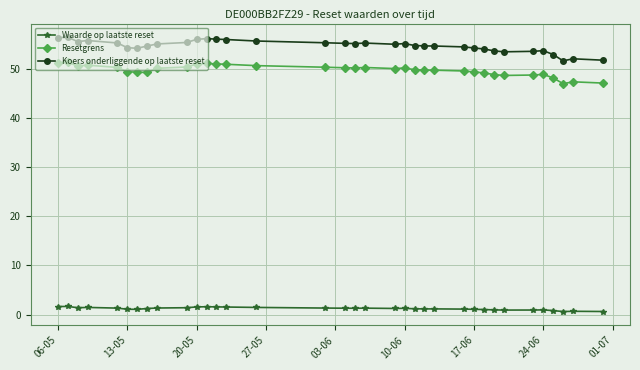

Which series has the largest range (max minus min)?

Koers onderliggende op laatste reset